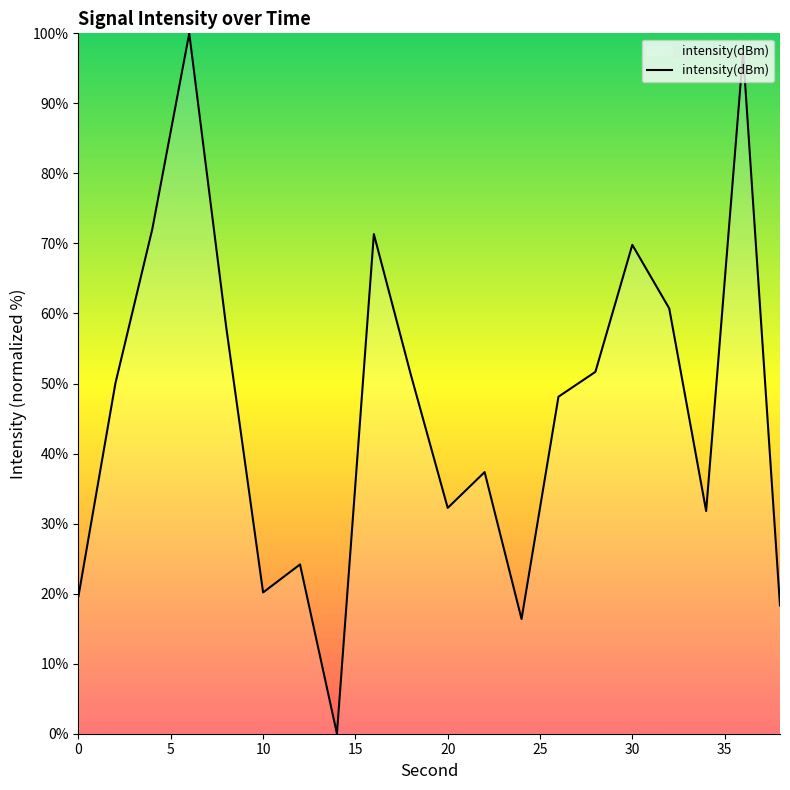

What is the difference between the maximum and minimum values?

100.0